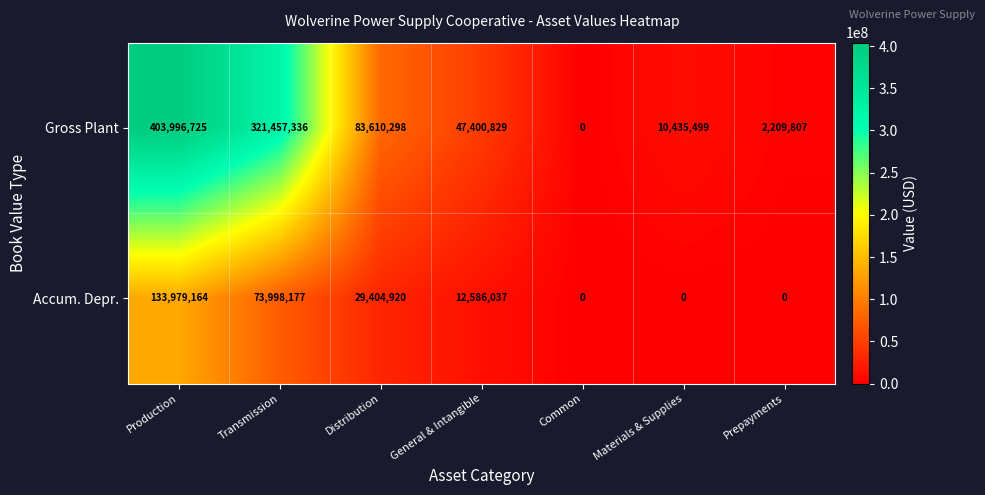

Reading right to left, list all the values displayed in this chart.

Gross Plant: Prepayments=2209807	Materials & Supplies=10435499	Common=0	General & Intangible=47400829	Distribution=83610298	Transmission=321457336	Production=403996725
Accum. Depr.: Prepayments=0	Materials & Supplies=0	Common=0	General & Intangible=12586037	Distribution=29404920	Transmission=73998177	Production=133979164